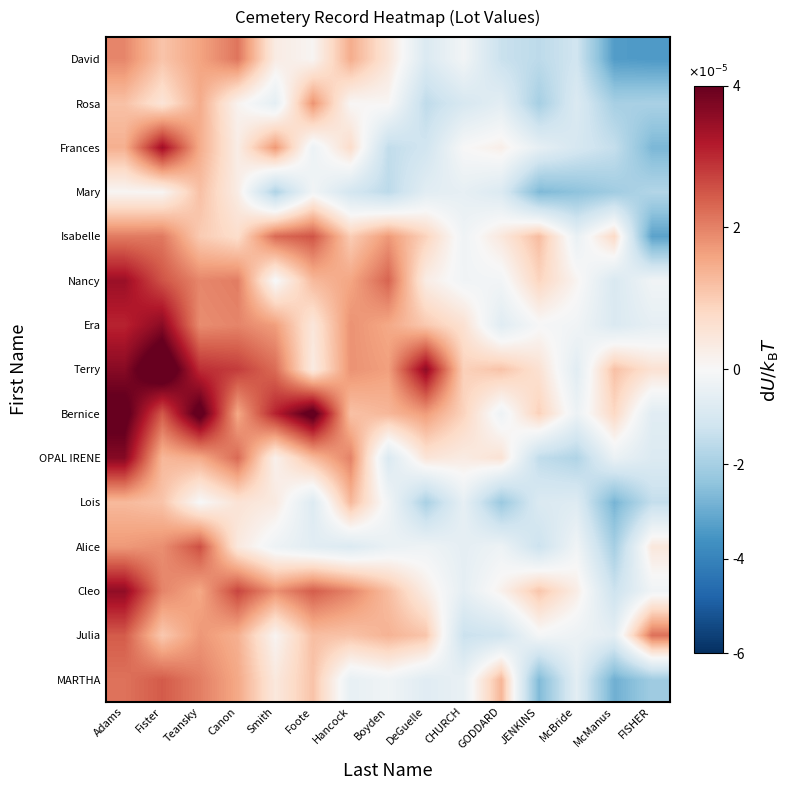

Which has a higher value, McManus or JENKINS?

JENKINS